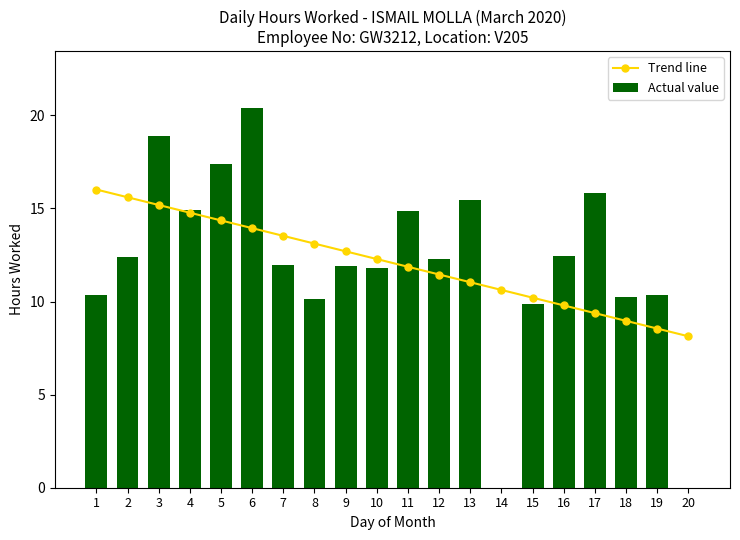

How many values in Actual value are above zero?

18